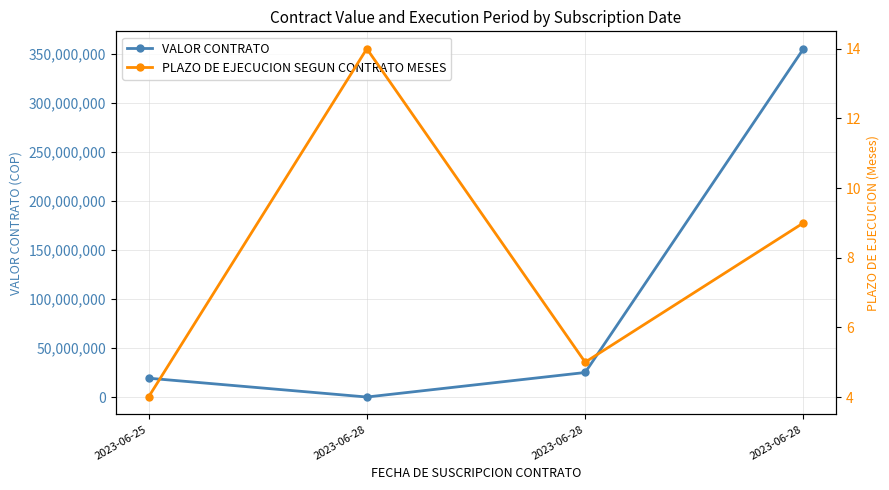

What is the total value across all series at 2023-06-28?

14